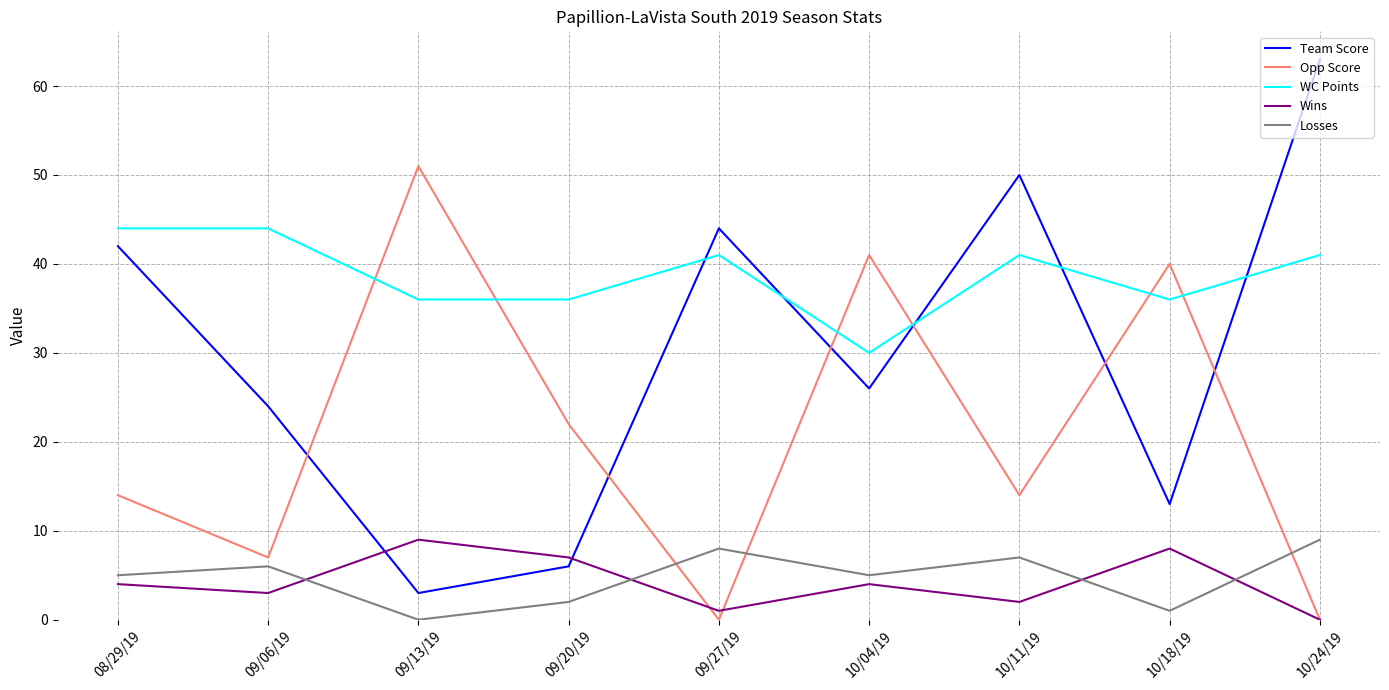

Count the number of categories in the chart.

9